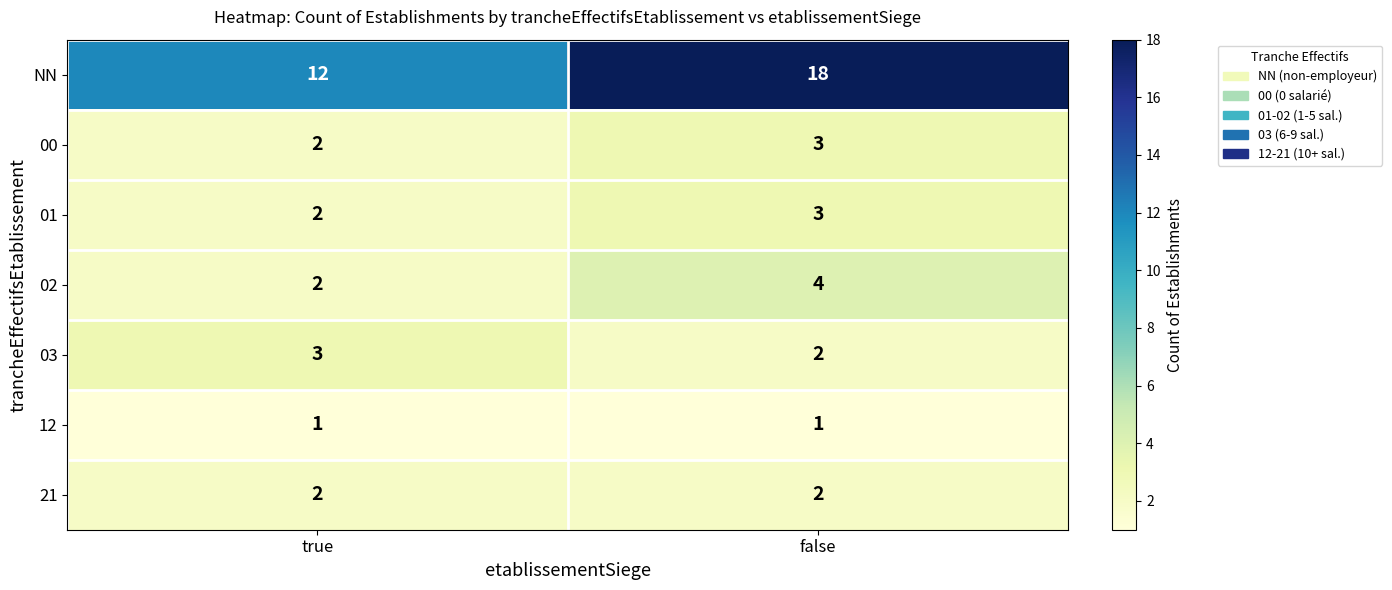

The 03 series shows 3 at false. True or false?

False